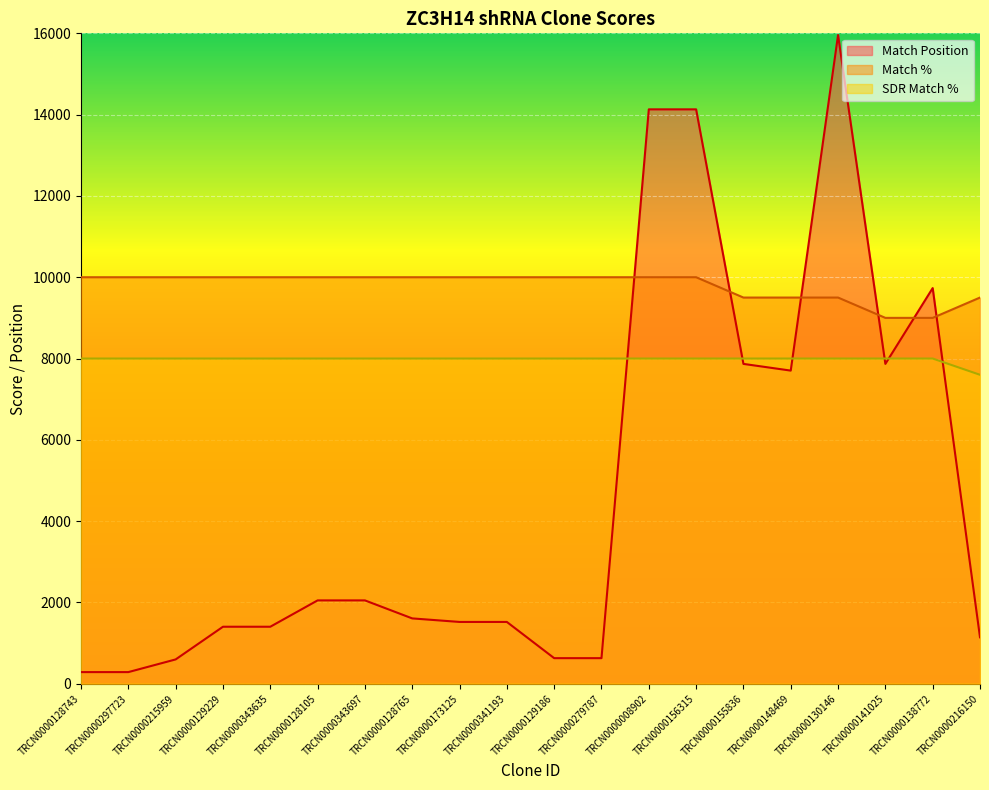

Which series has the largest range (max minus min)?

Match Position